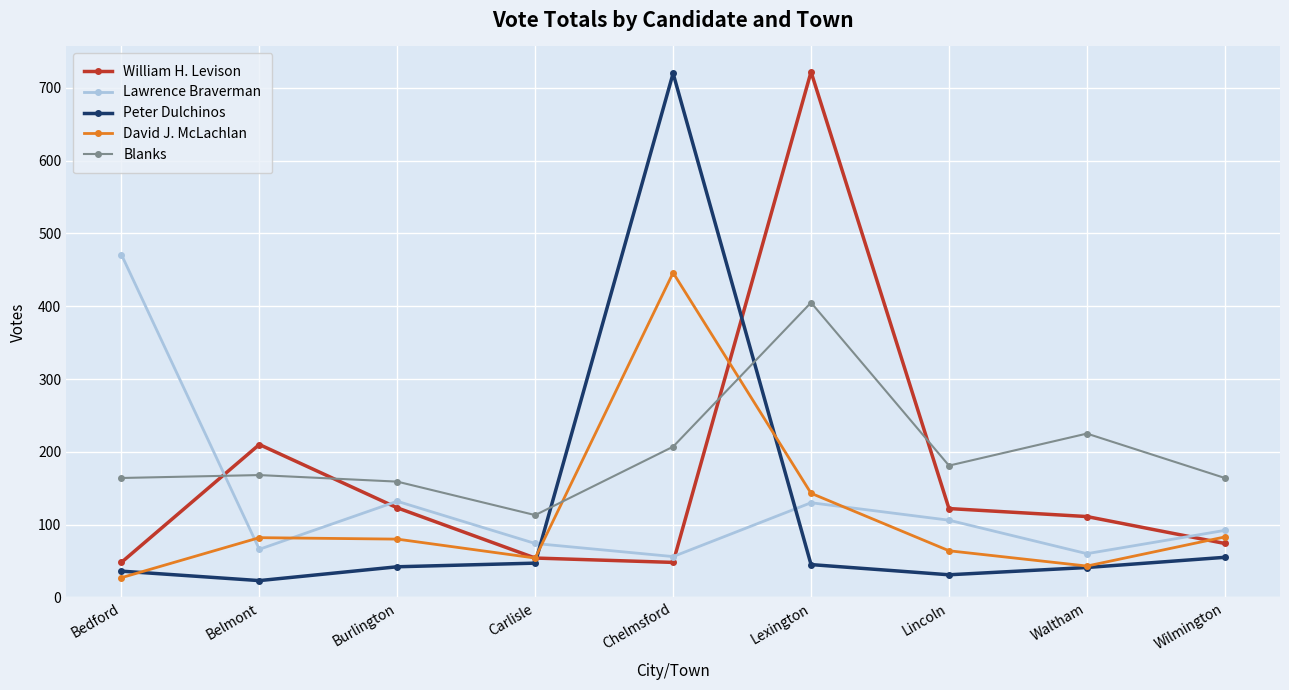

What position from the right is Carlisle?

6